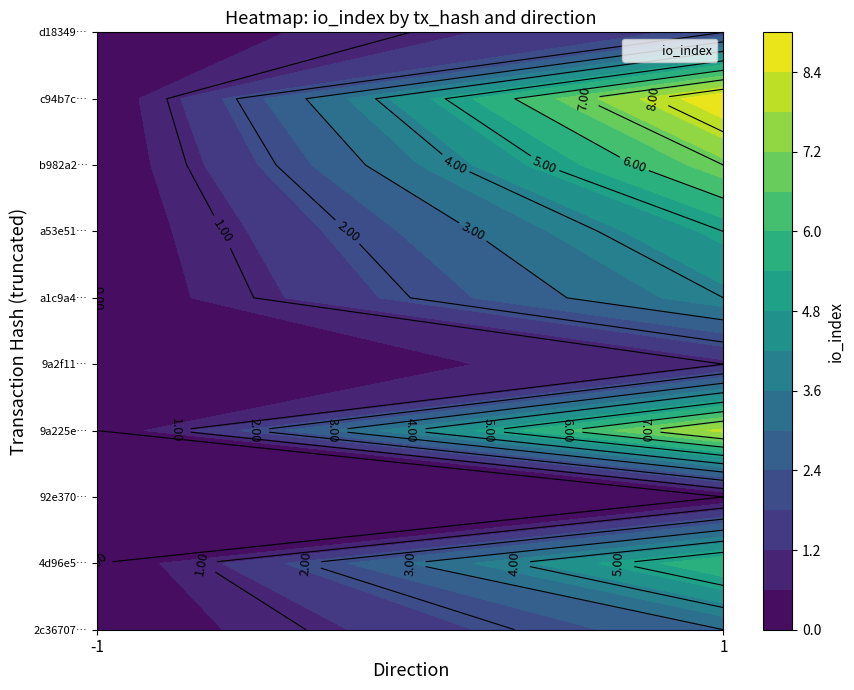

True or false: 9a2f11f6247a9b0385052df37b199a5d1a8dcc5 has a value of 0 at -1.

True